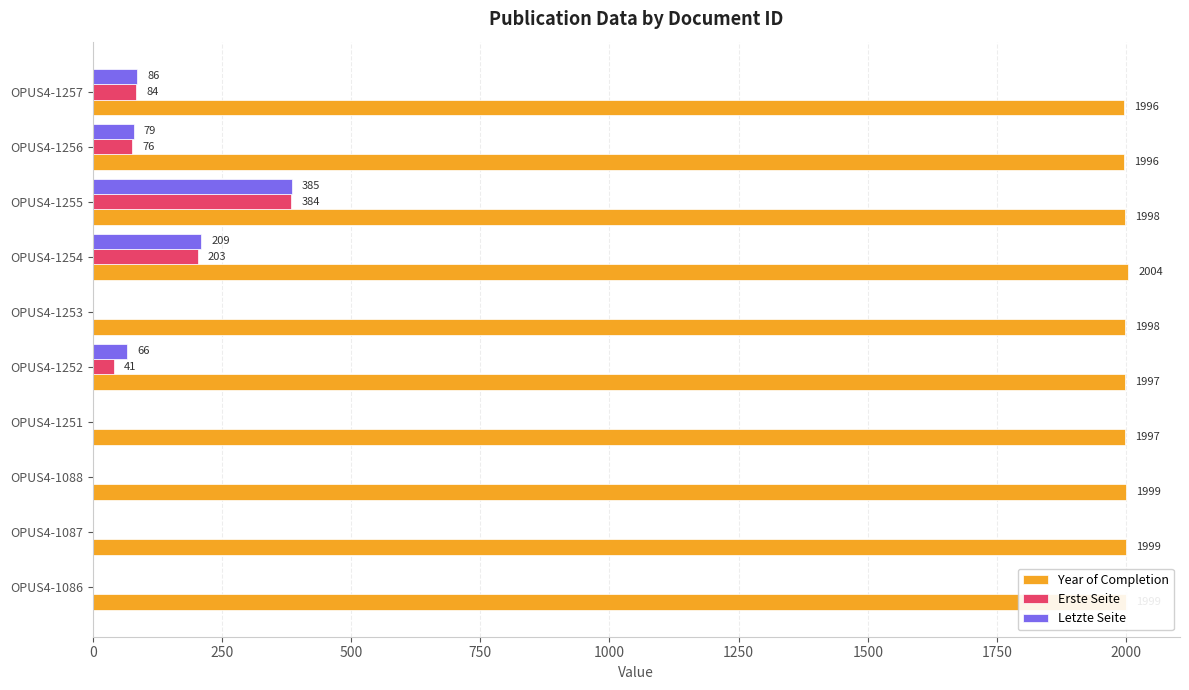

What are all the series names shown in the legend?

Year of Completion, Erste Seite, Letzte Seite